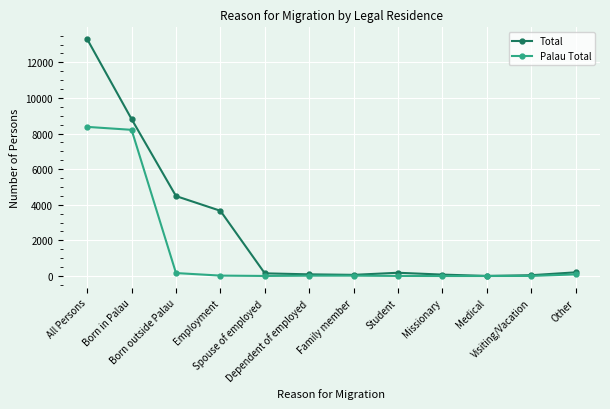

How many categories are shown in the chart?

12